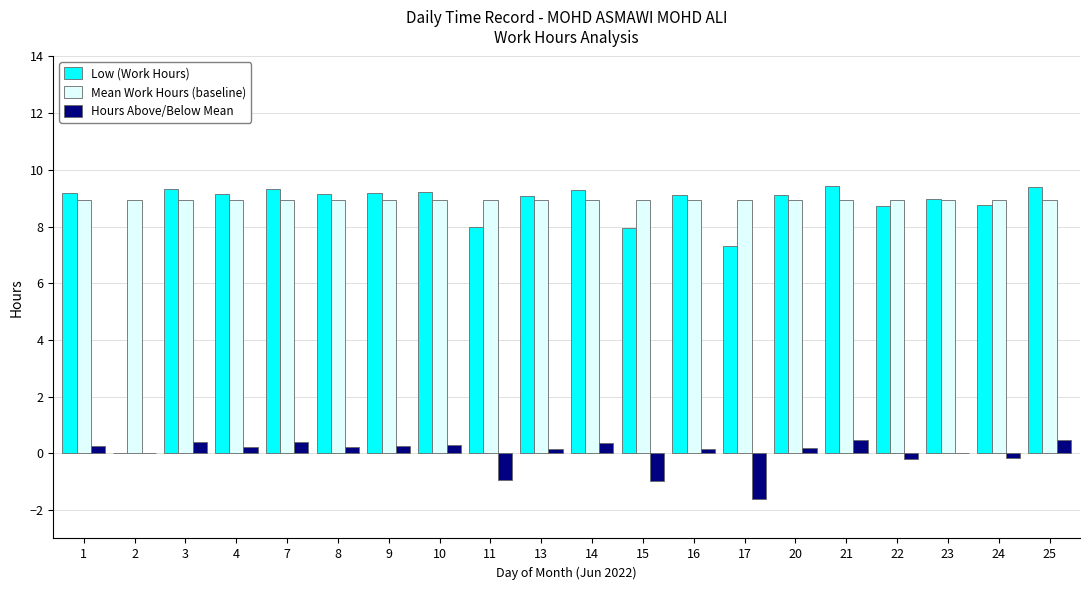

Between 2 and 23, which series saw the biggest shift?

Low (Work Hours)